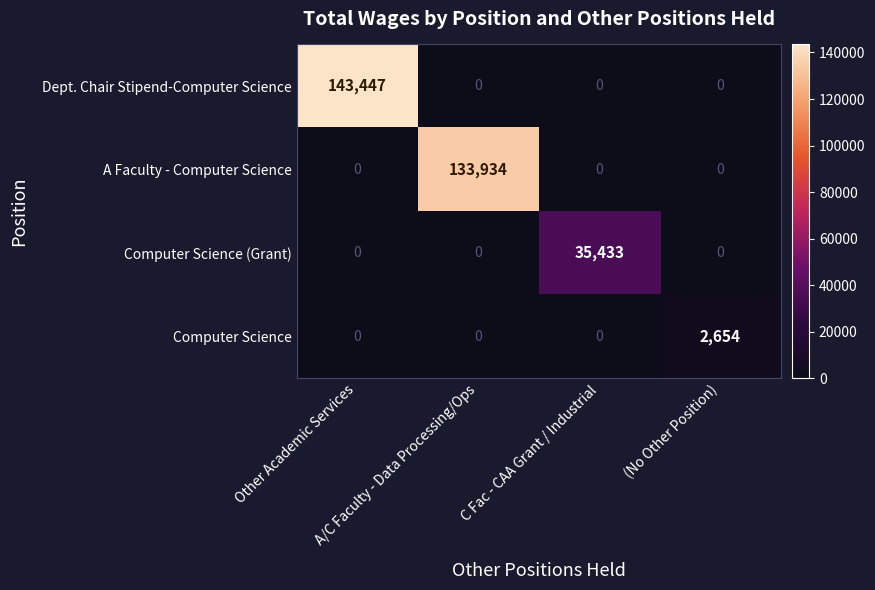

At how many categories does at least one series exceed 15444?

3